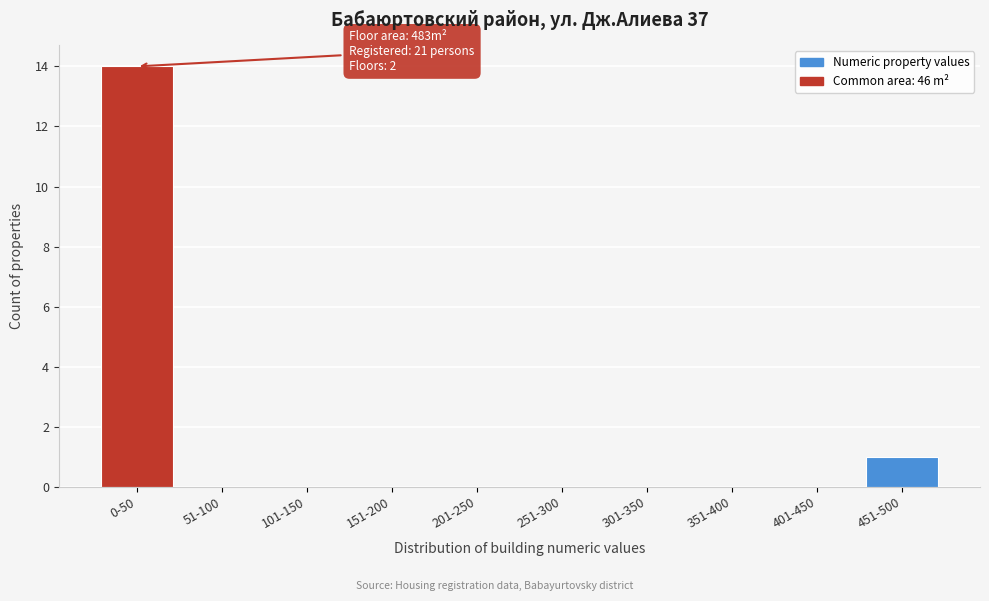

Reading right to left, what are all the values shown in this chart?

451-500=1	401-450=0	351-400=0	301-350=0	251-300=0	201-250=0	151-200=0	101-150=0	51-100=0	0-50=14